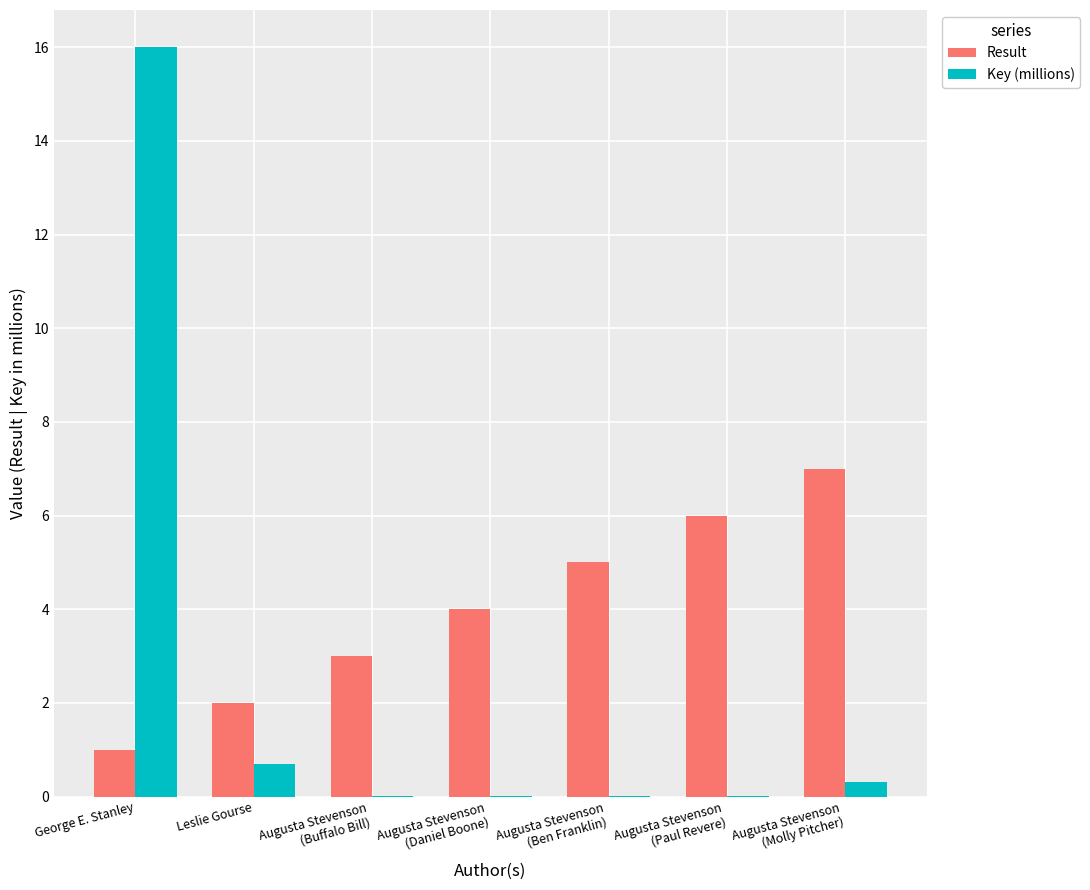

At which category is the sum across all series the highest?

George E. Stanley